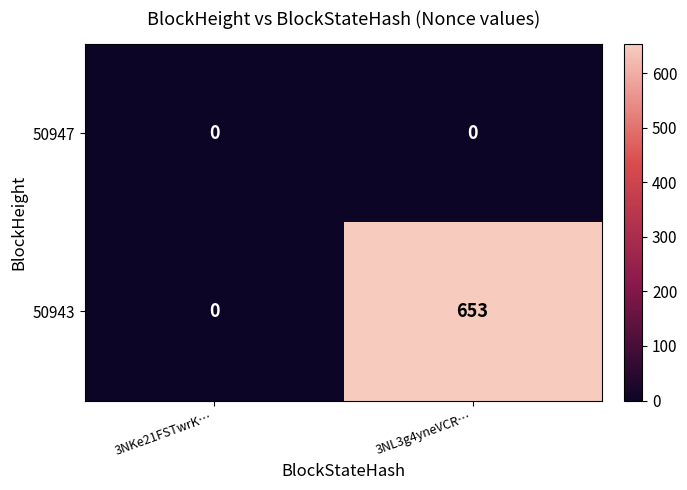

Rank the series by their maximum value, from highest to lowest.

50943, 50947